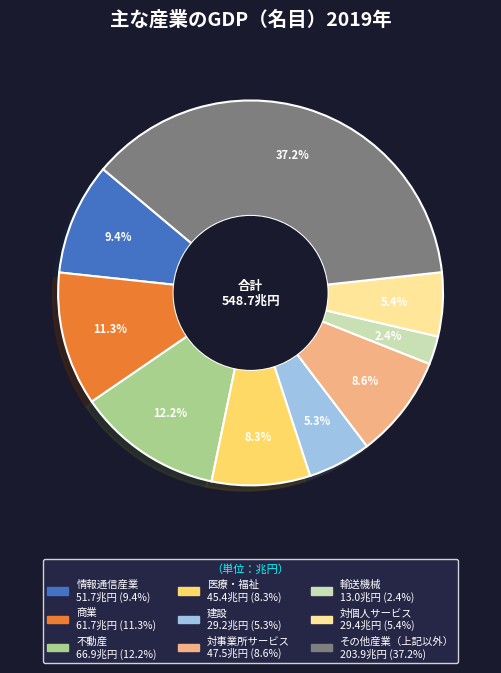

Is 商業 the majority of the pie?

No